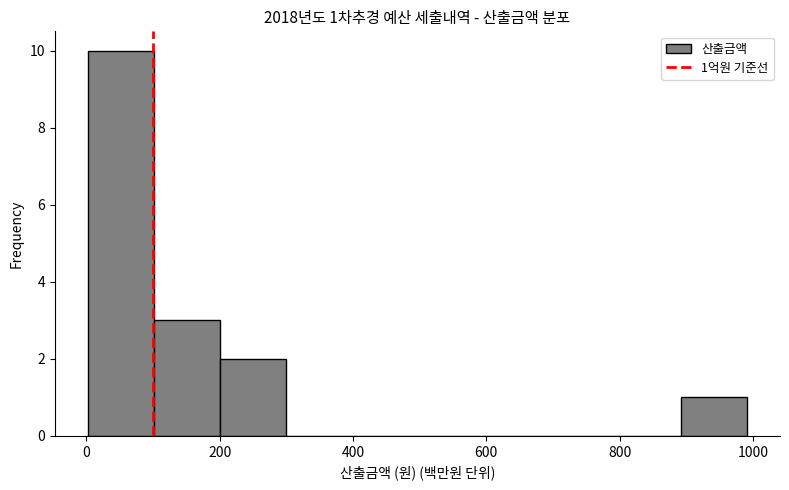

Over which range of the x-axis is the bar tallest?

0 to 100